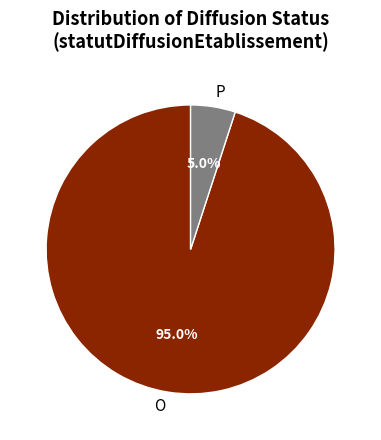

Is there any slice that represents more than half of the pie?

Yes